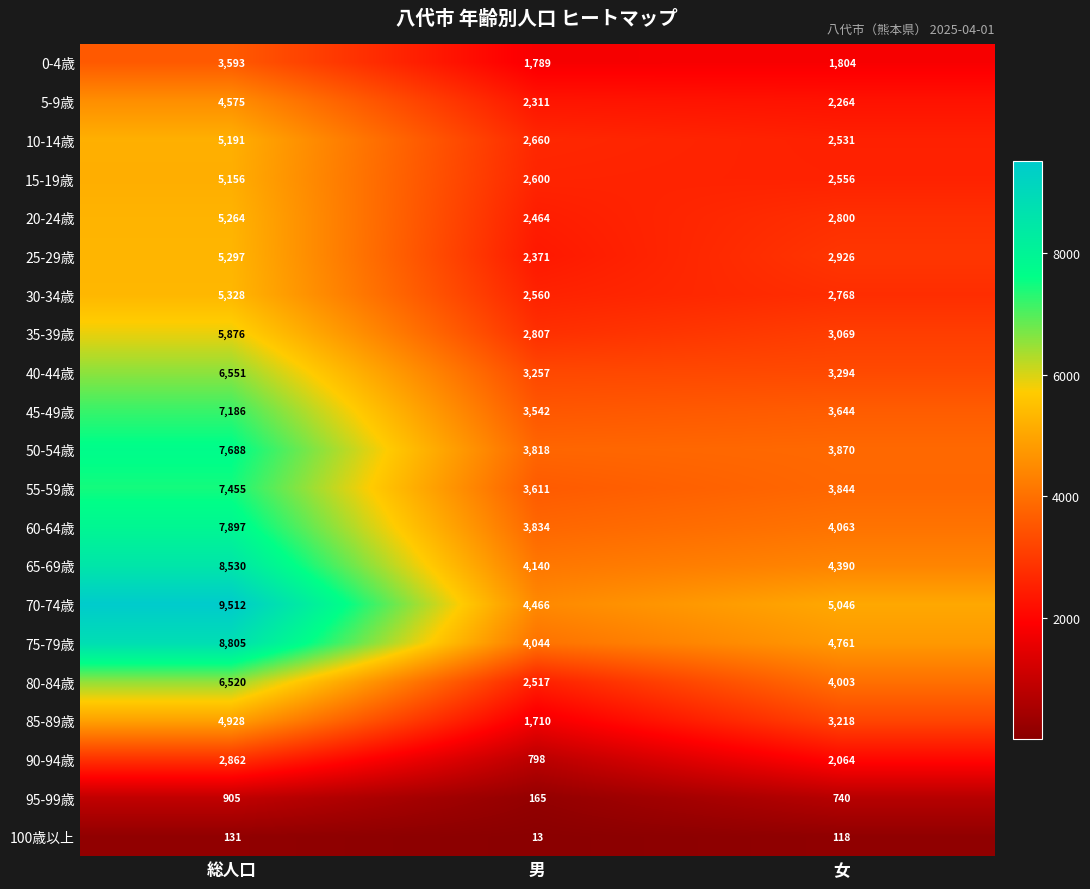

What is the sum of all 65-69歳 values?

17060